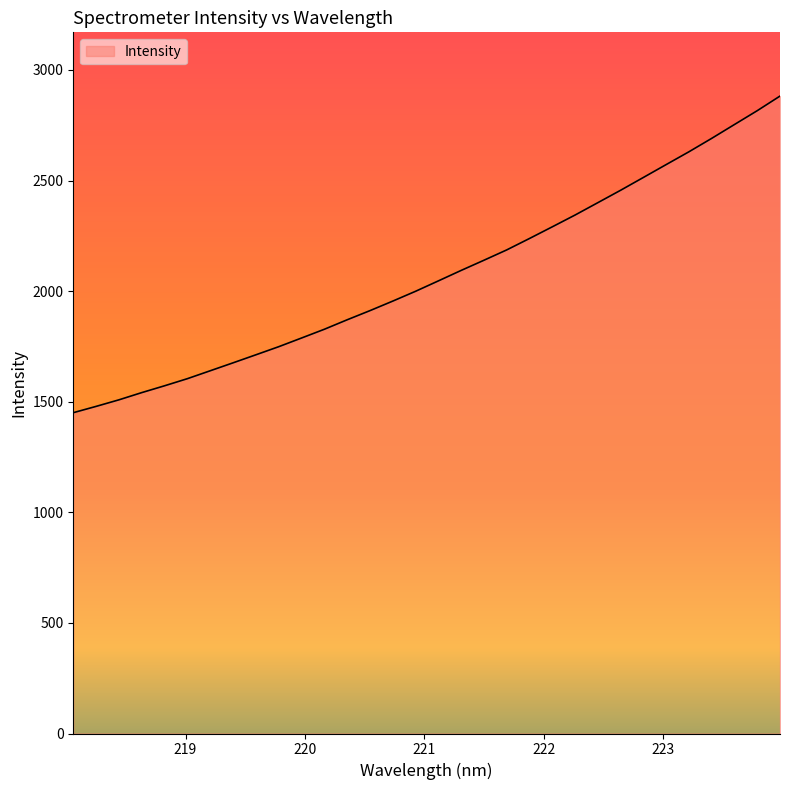

What is the smallest value displayed?

1450.4